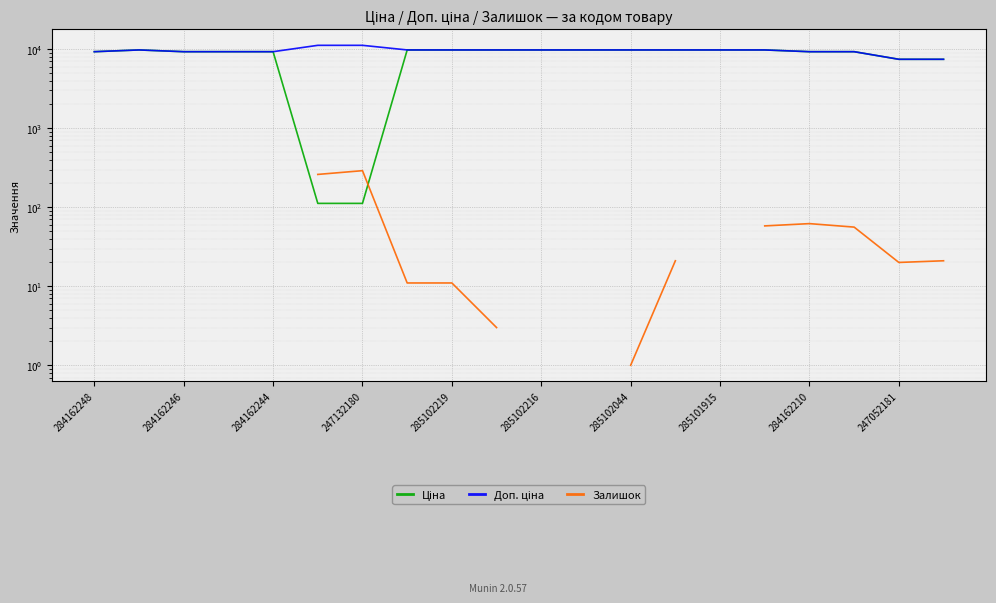

How many data points in Ціна are above 9775?

10